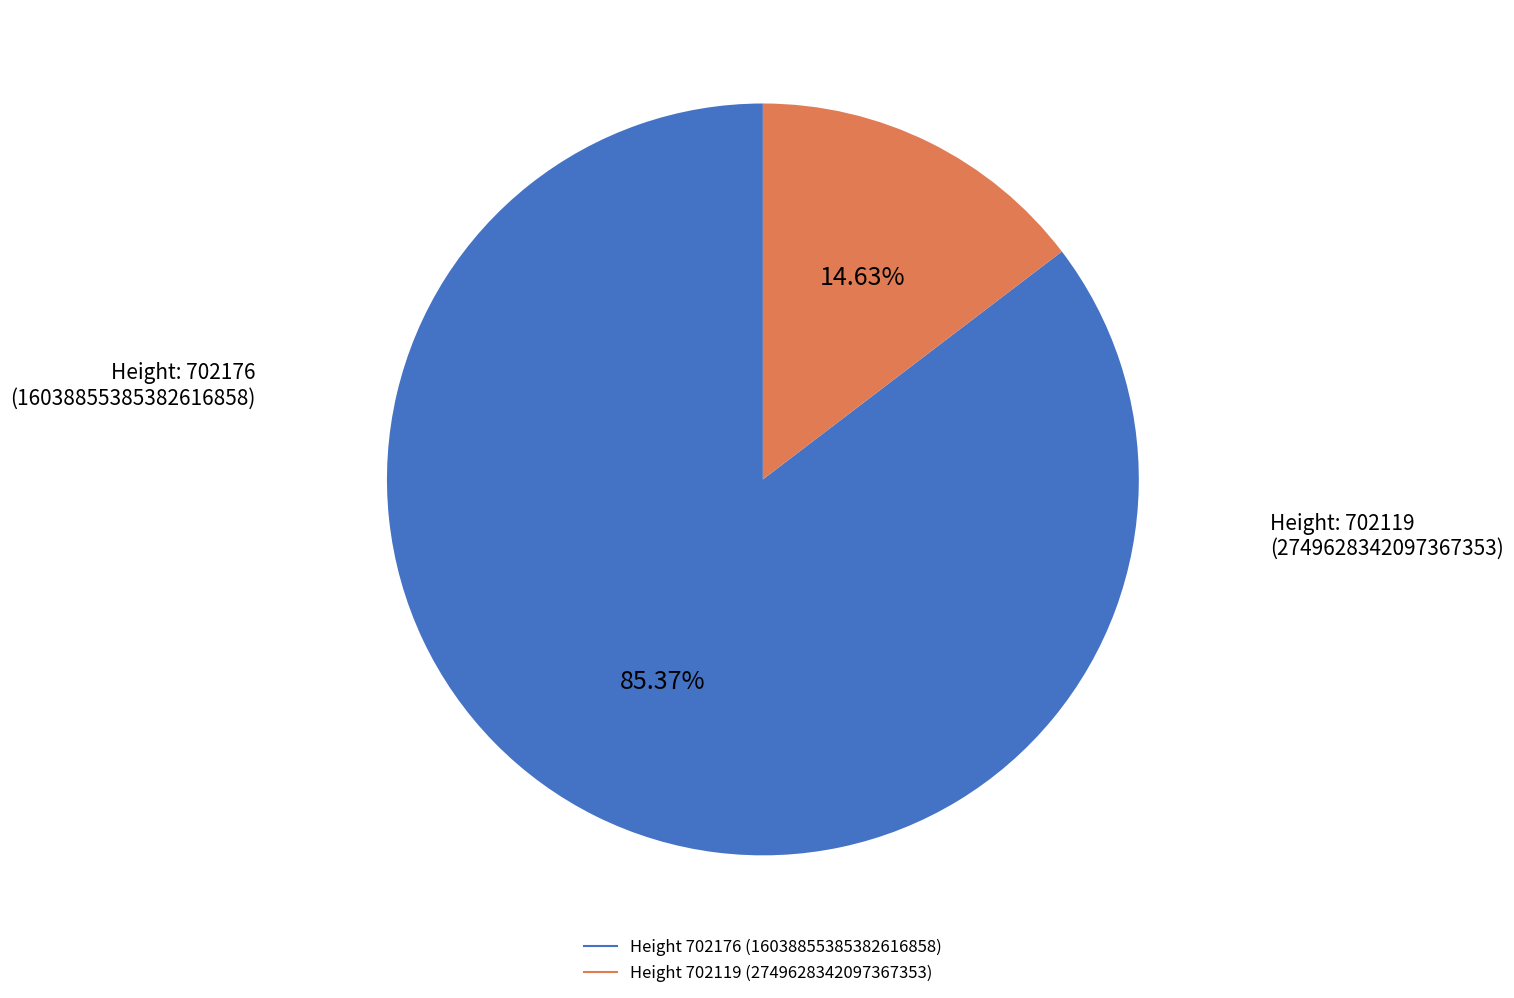

Which category has the smallest portion of the pie?

702119